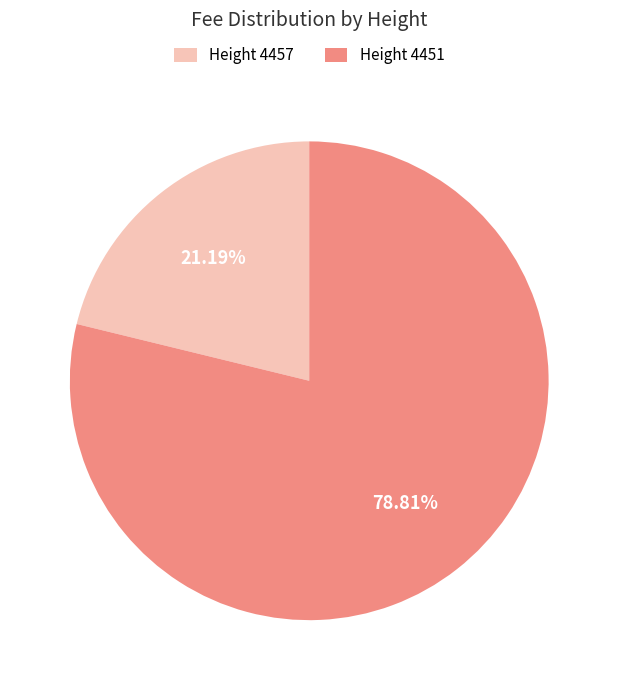

Is there any slice that represents more than half of the pie?

Yes